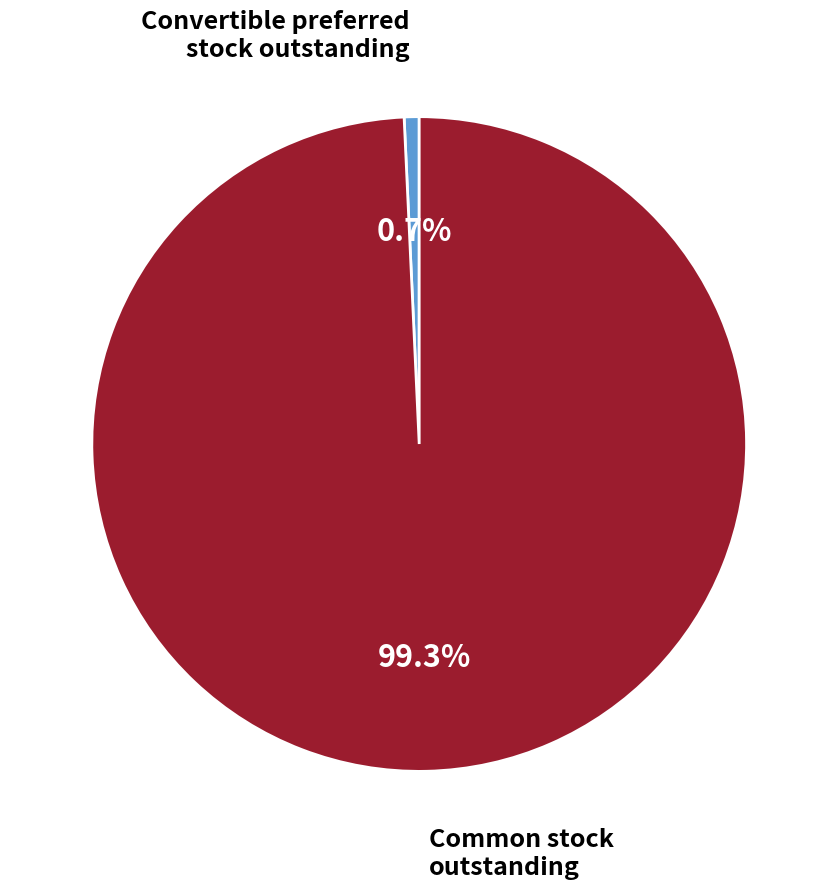

Is there any slice that represents more than half of the pie?

Yes